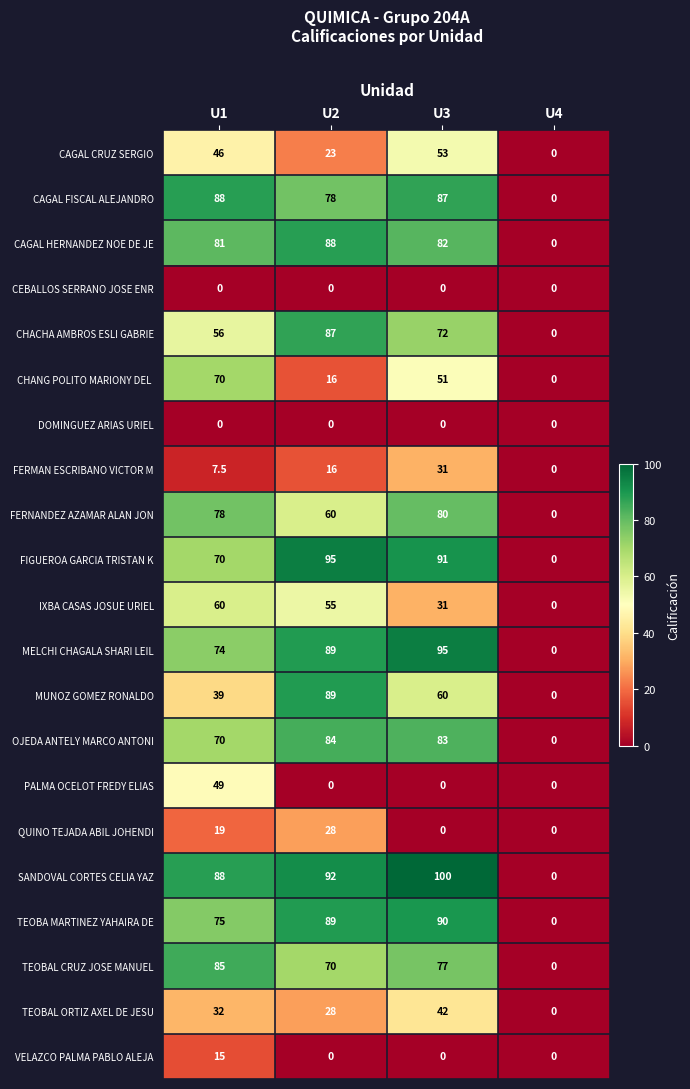

Is it true that TEOBAL CRUZ JOSE MANUEL equals 70.0 at U2?

True